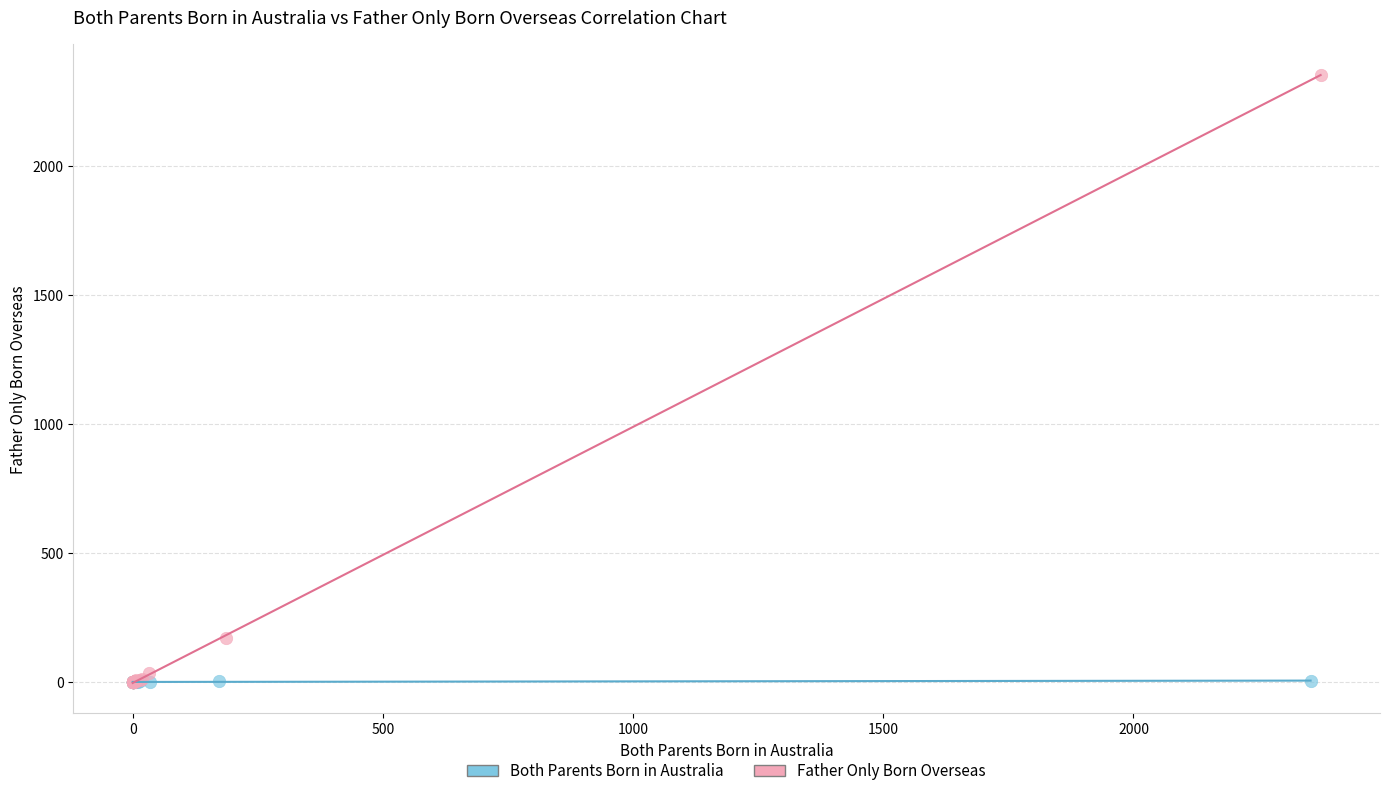

What are all the series names shown in the legend?

Both Parents Born in Australia, Father Only Born Overseas